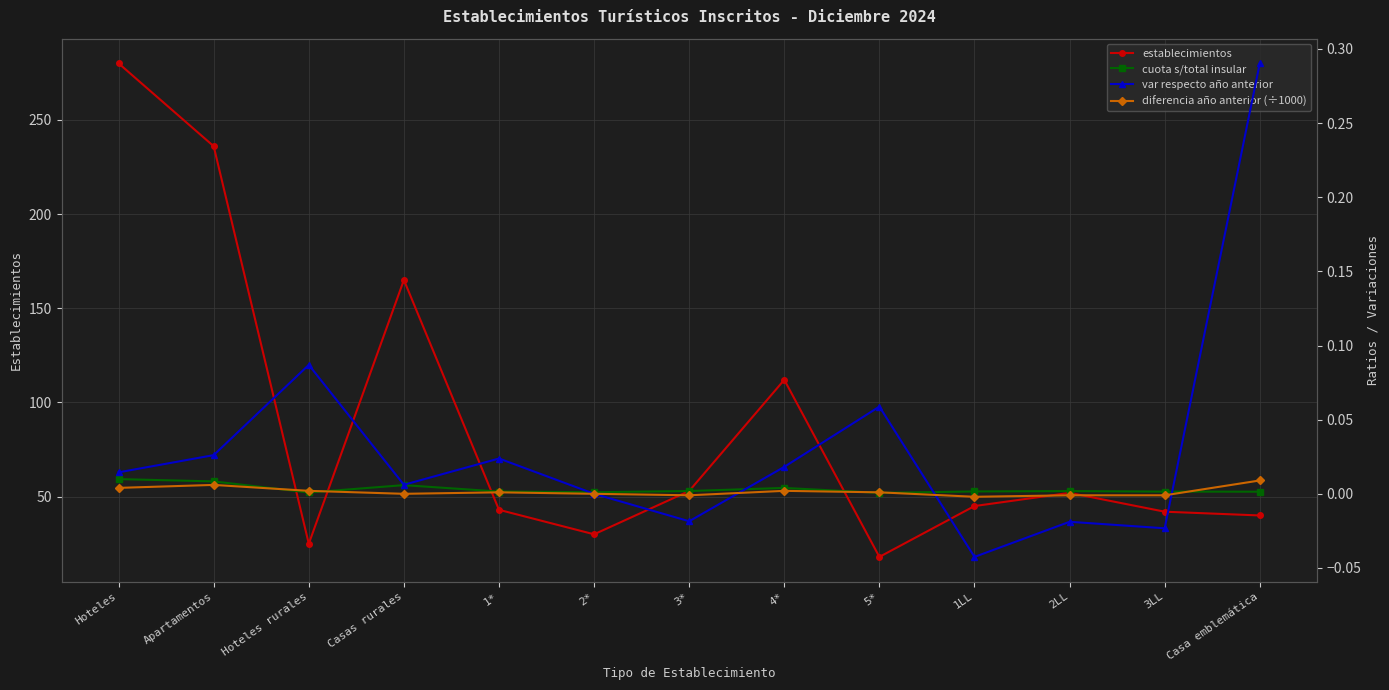

In establecimientos, how many points are lower than both neighbors (excluding endpoints)?

3